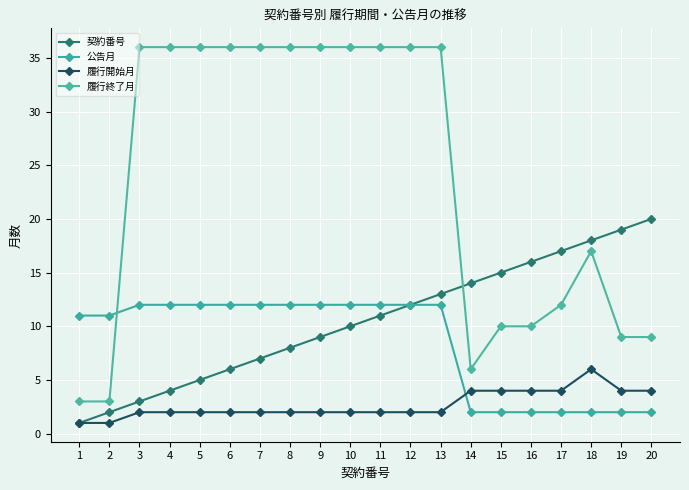

At 2, list the series in order from smallest to largest.

履行開始月, 契約番号, 履行終了月, 公告月